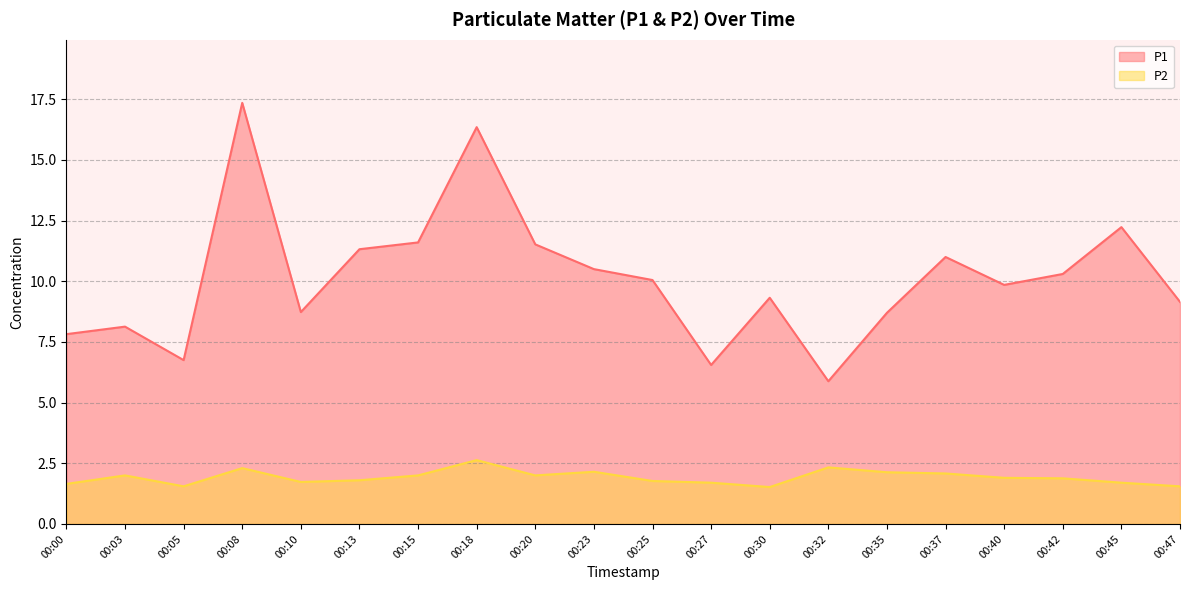

Which category has the lowest value in the P2 series?

00:30